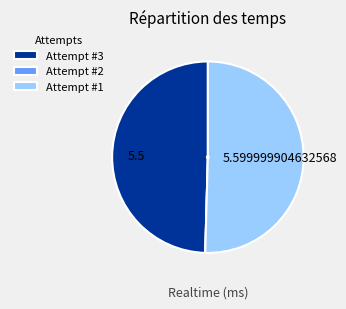

Is Attempt #1 the majority of the pie?

Yes